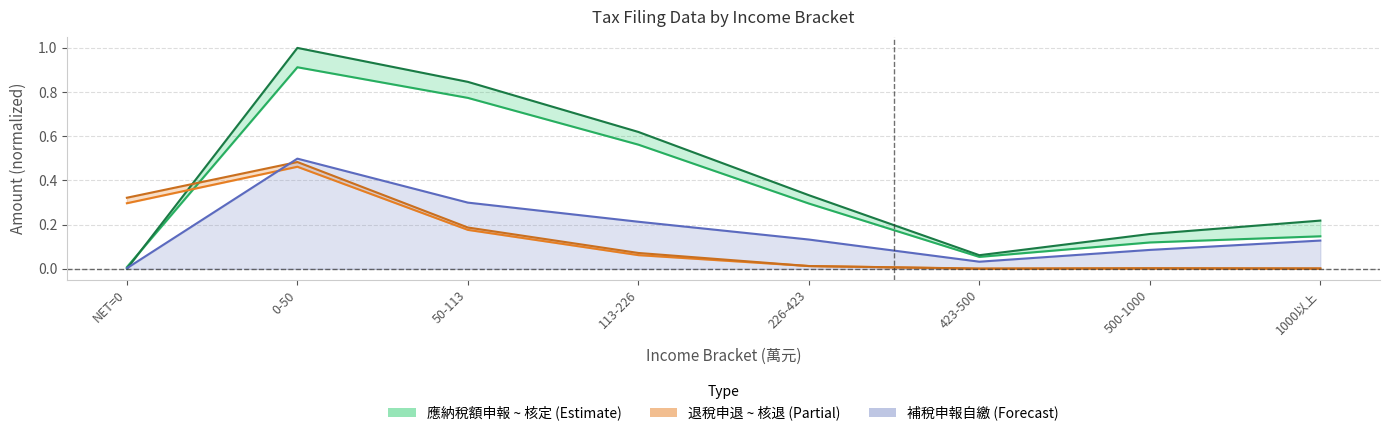

Between 0-50 and 113-226, which series saw the biggest shift?

退稅案件核退金額